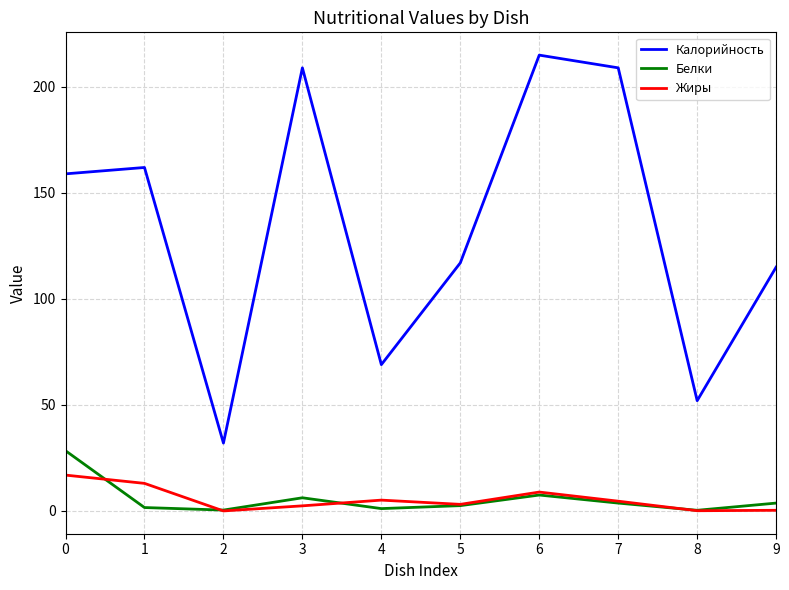

What is the total value across all series at 5?

122.6